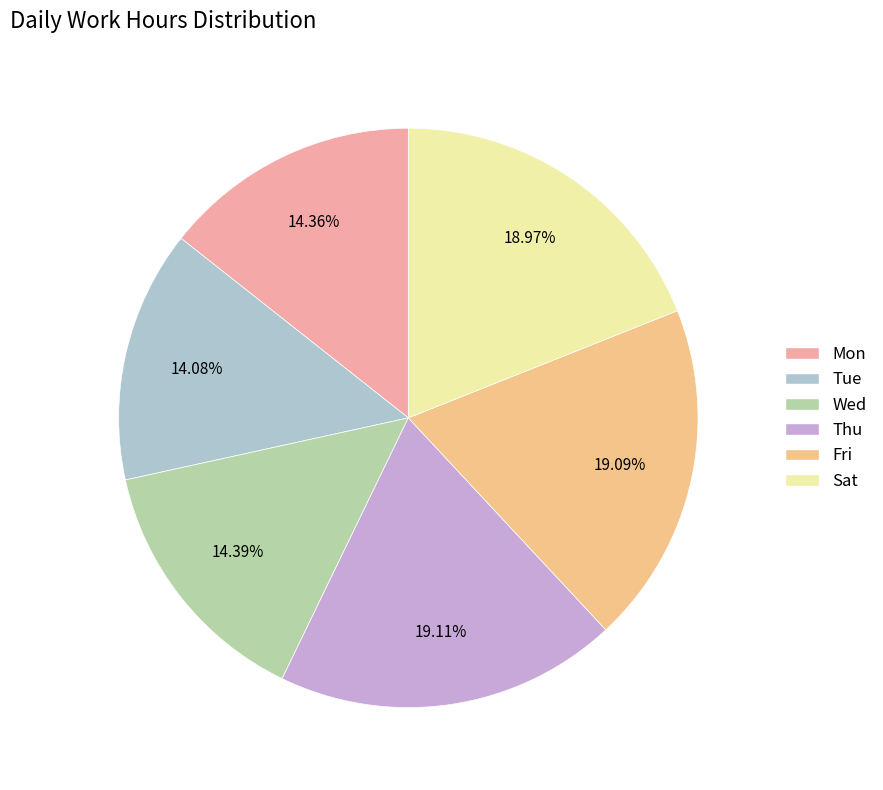

Is there a majority slice in this chart?

No